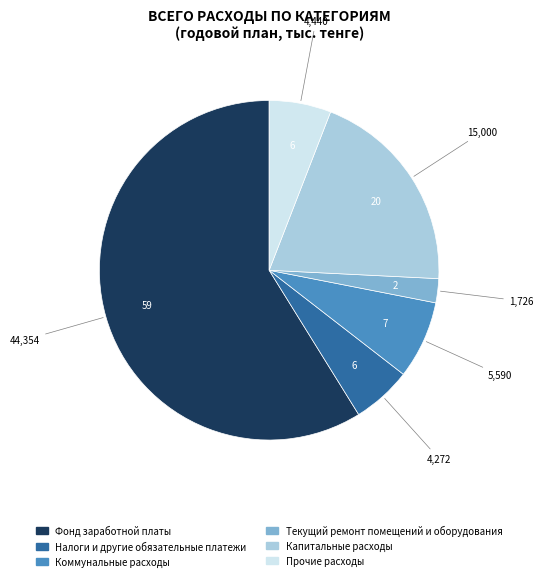

Approximately how many times larger is the value at Налоги и другие обязательные платежи compared to Текущий ремонт помещений и оборудования?

2.5